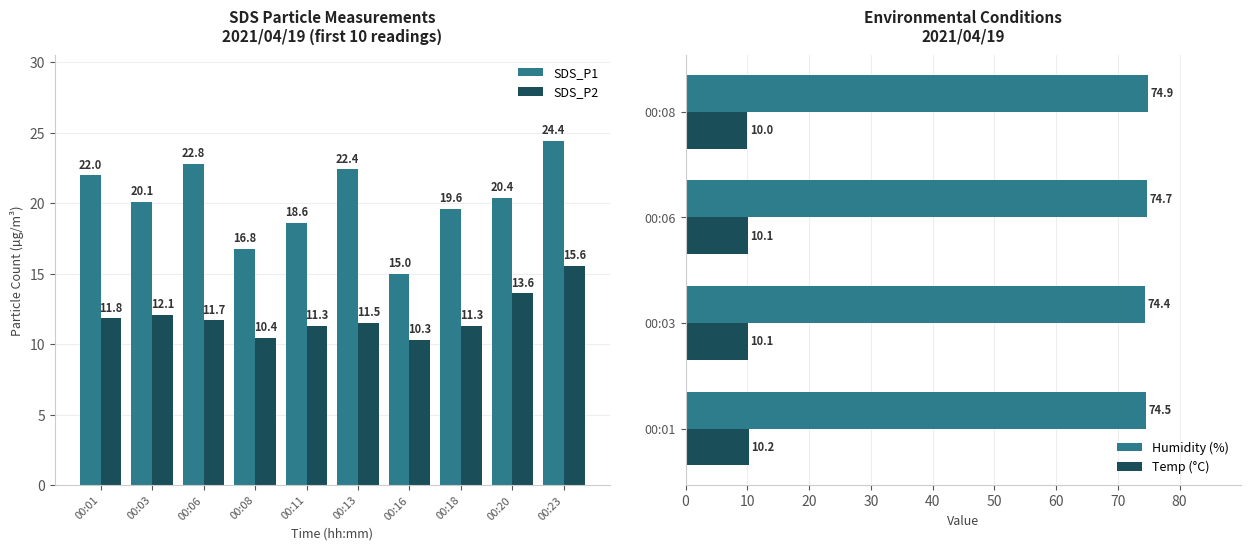

Does the chart contain any negative values?

No